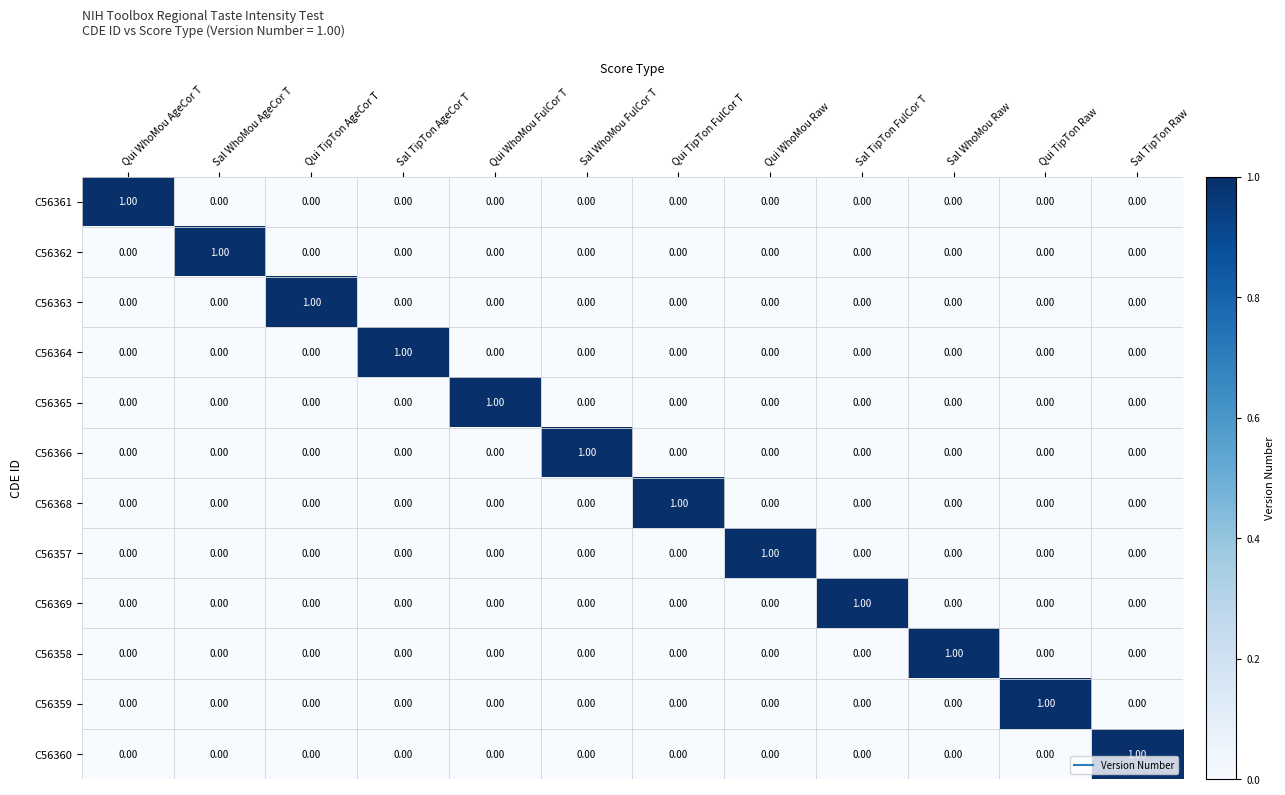

At how many categories does at least one series exceed 0?

12